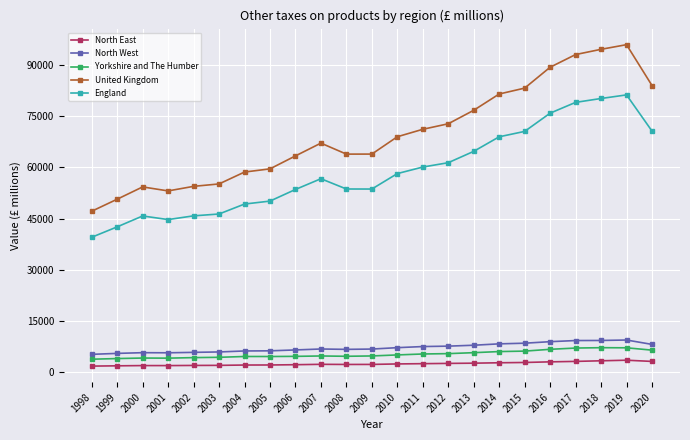

The value of United Kingdom at 2018 is 94499. True or false?

True